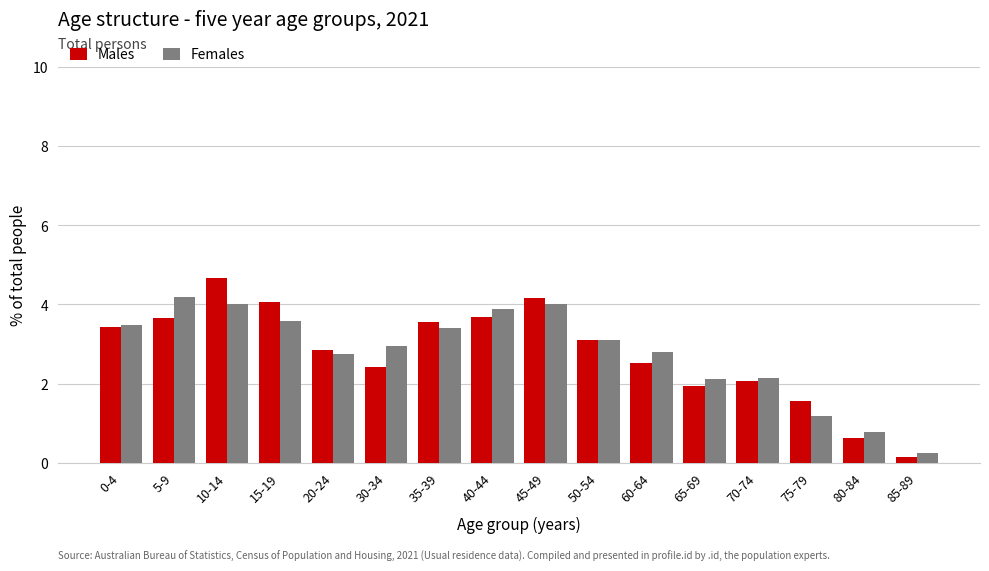

Between 5-9 and 60-64, which series saw the biggest shift?

Females